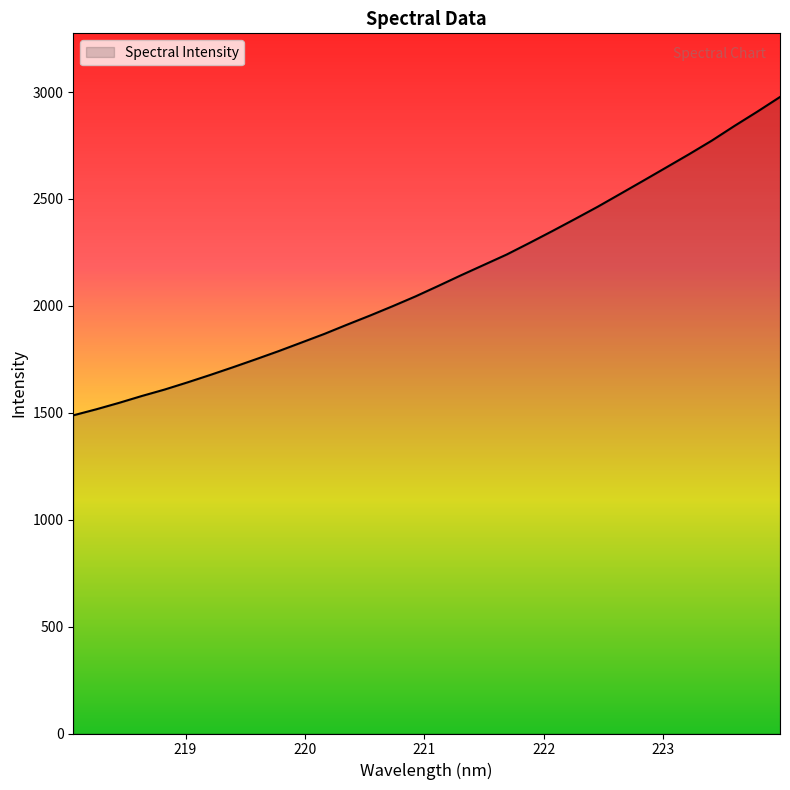

What is the difference between the maximum and minimum values?

1488.9